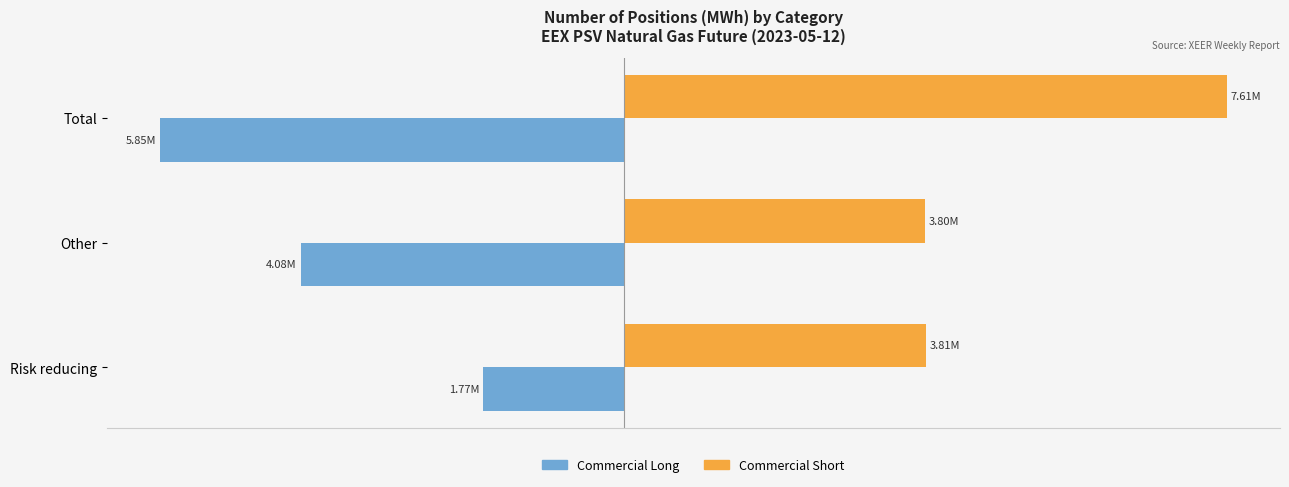

At which category does the chart reach its minimum across all series?

Total